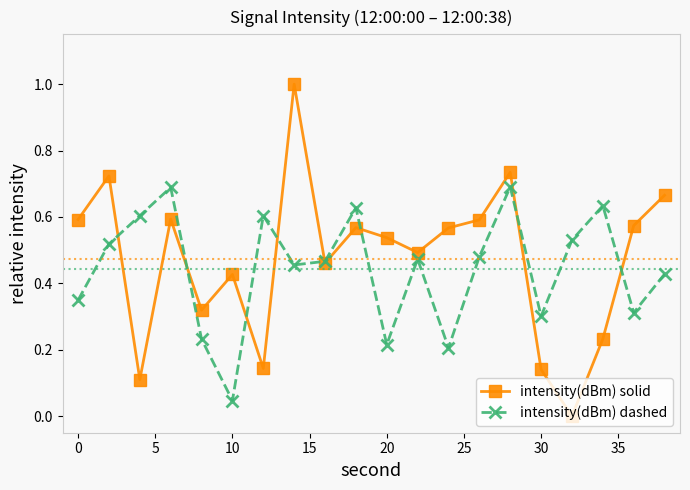

How many interior local peaks does the intensity(dBm) solid series have?

6